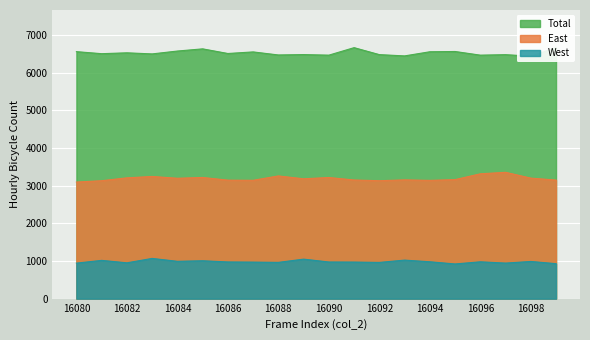

Where is col_259 nearest to the value 3223?

16085